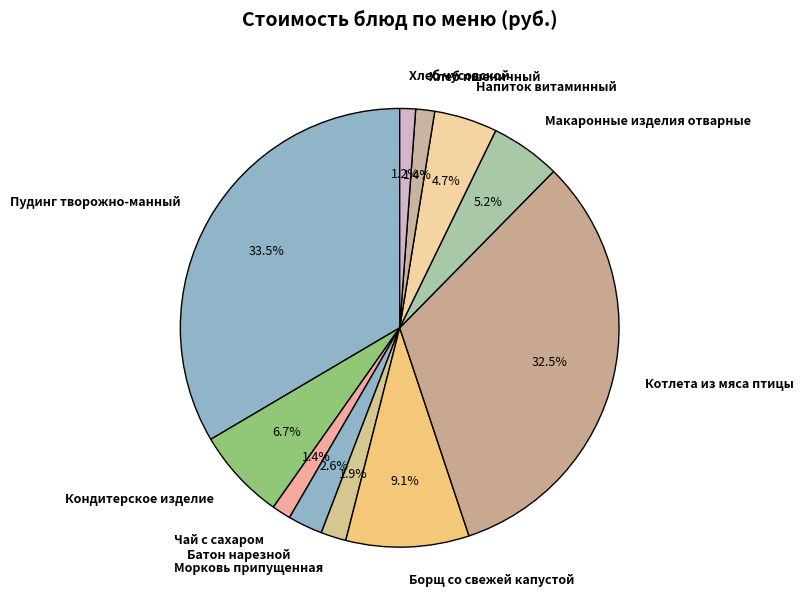

Which category has the biggest portion of the pie?

Пудинг творожно-манный